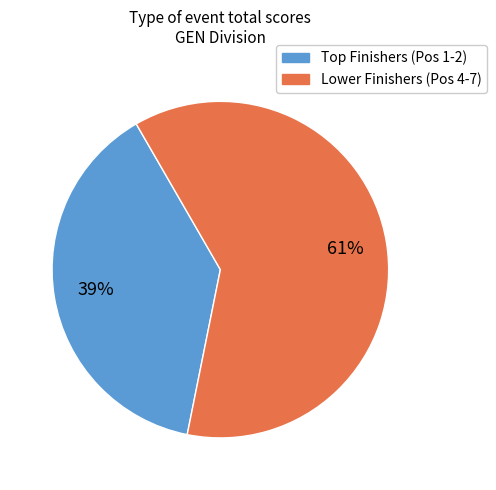

The Lower Finishers (Pos 4-7) slice represents 61% of the pie. True or false?

True